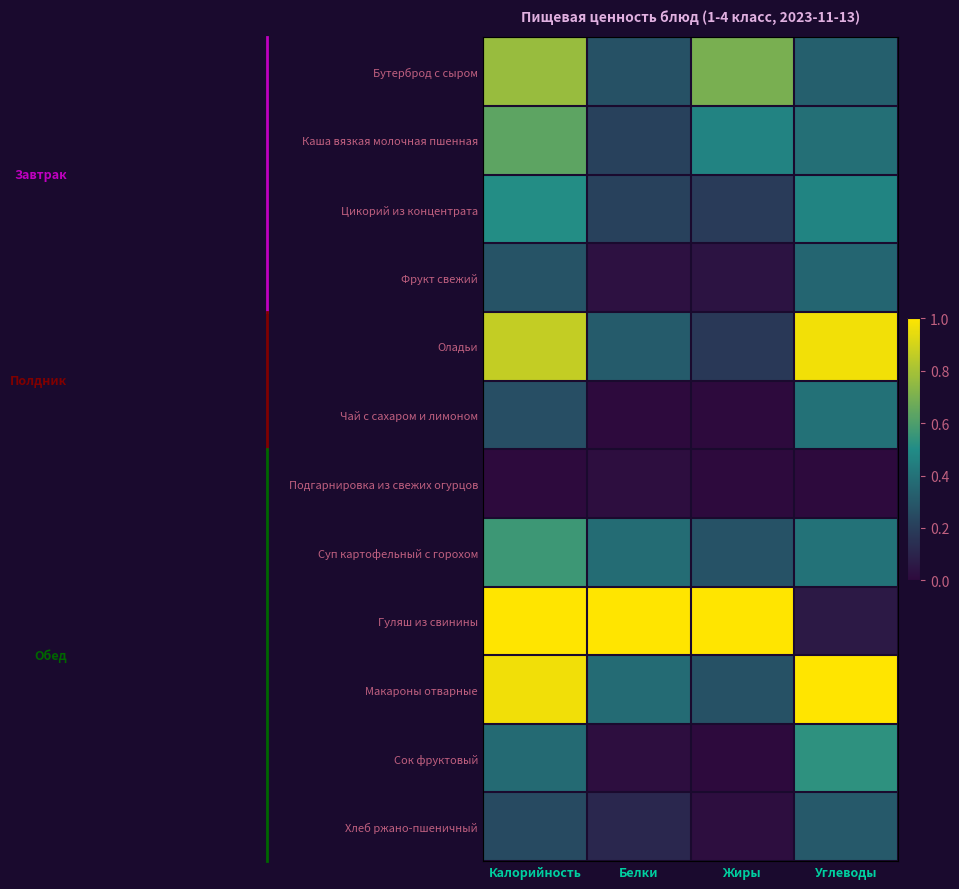

What is the spread (max minus min) of values at Жиры?

1.0